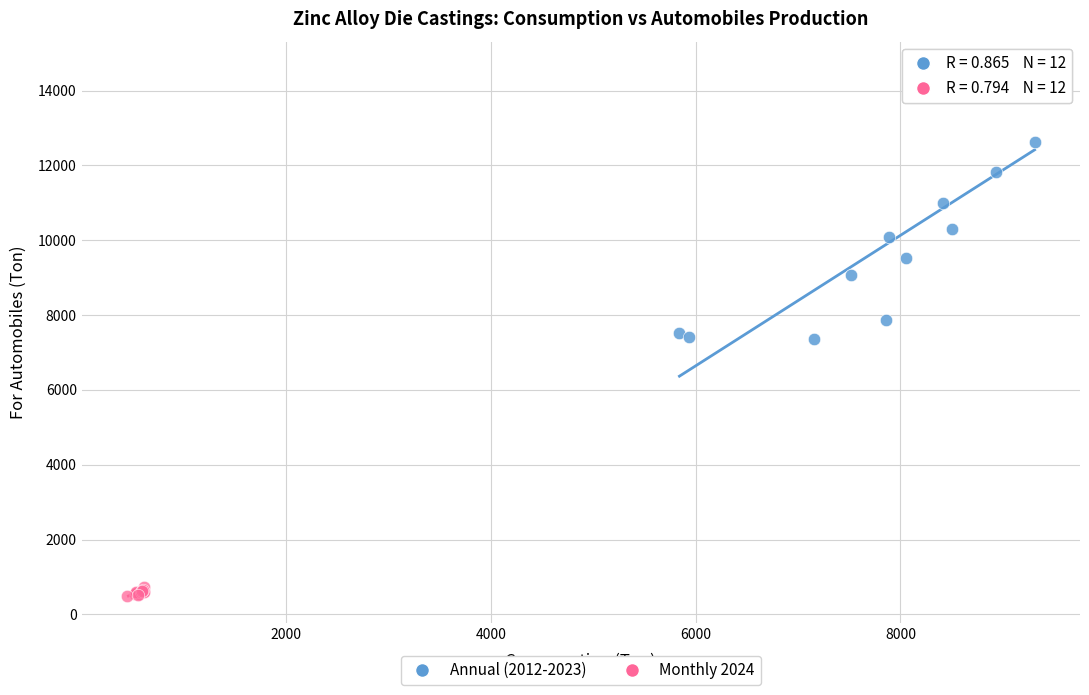

Which series reaches the maximum Y coordinate?

Annual (2012-2023)